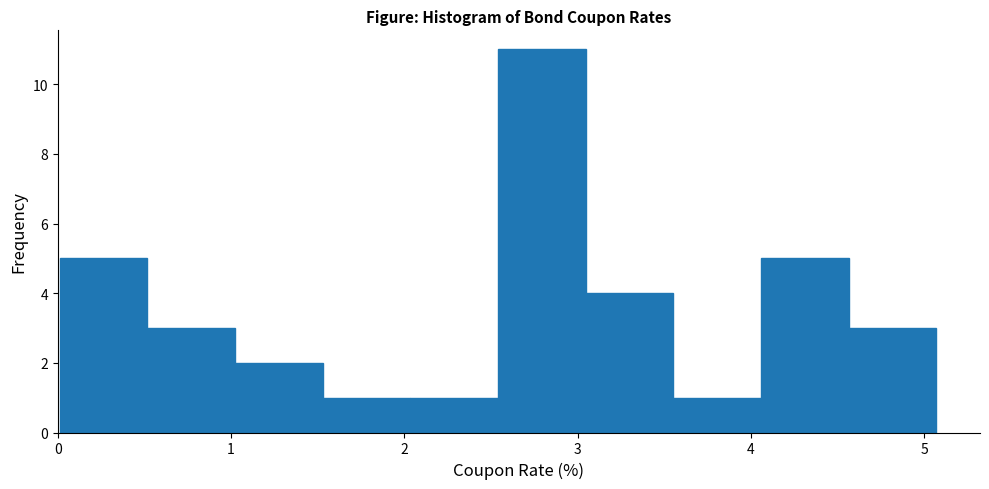

Which range on the x-axis has the tallest bar?

2.5 to 3.0